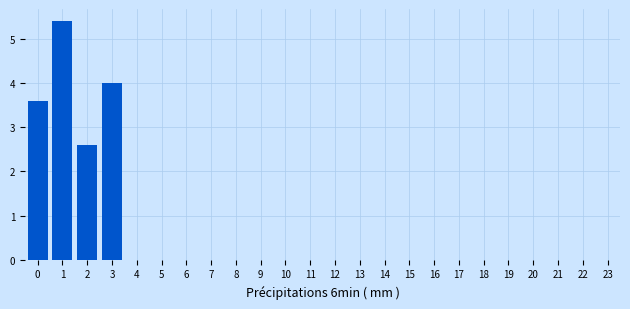

Reading left to right, list all the values displayed in this chart.

0=3.6	1=5.4	2=2.6	3=4.0	4=0.0	5=0.0	6=0.0	7=0.0	8=0.0	9=0.0	10=0.0	11=0.0	12=0.0	13=0.0	14=0.0	15=0.0	16=0.0	17=0.0	18=0.0	19=0.0	20=0.0	21=0.0	22=0.0	23=0.0